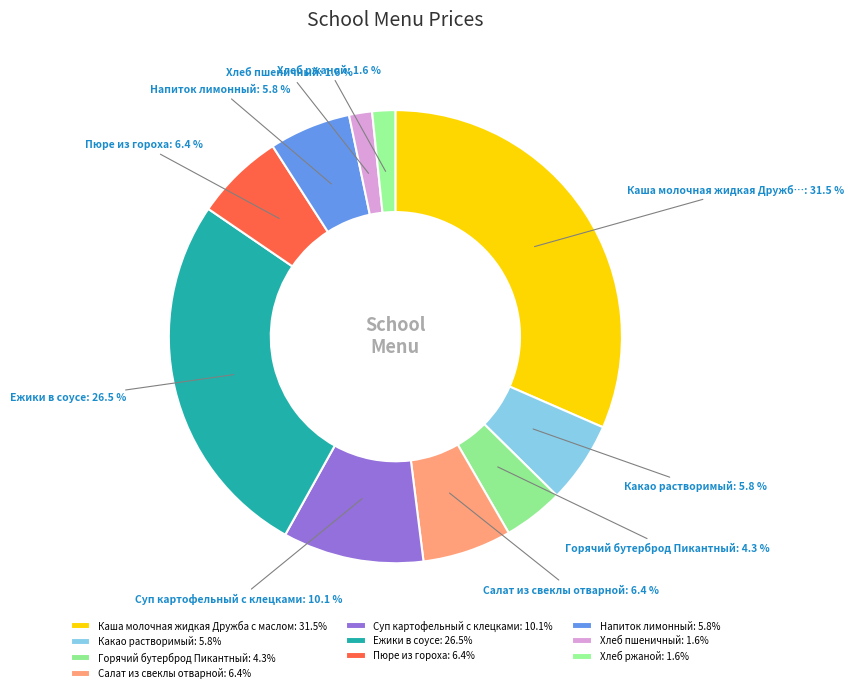

Does Горячий бутерброд Пикантный represent more than half of the total?

No